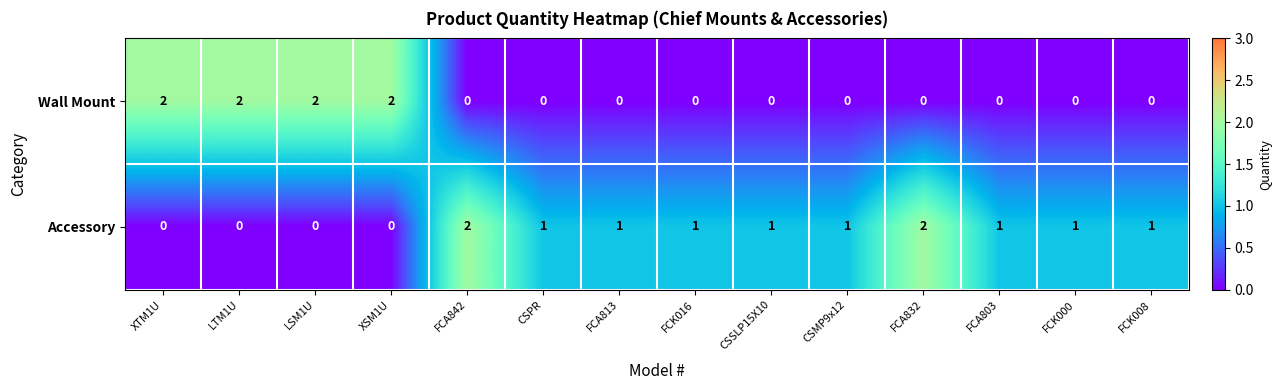

At XTM1U, list the series in order from smallest to largest.

Accessory, Wall Mount